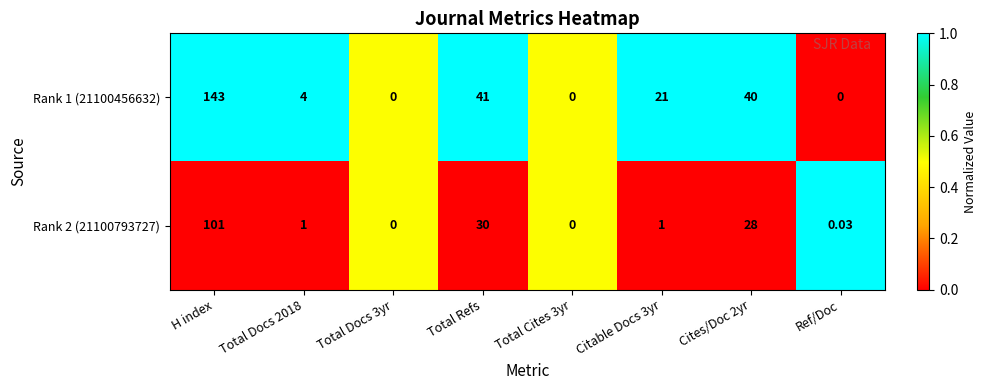

Is the value of Rank 2 (21100793727) at Cites/Doc 2yr greater than the value of Rank 1 (21100456632) at H index?

No